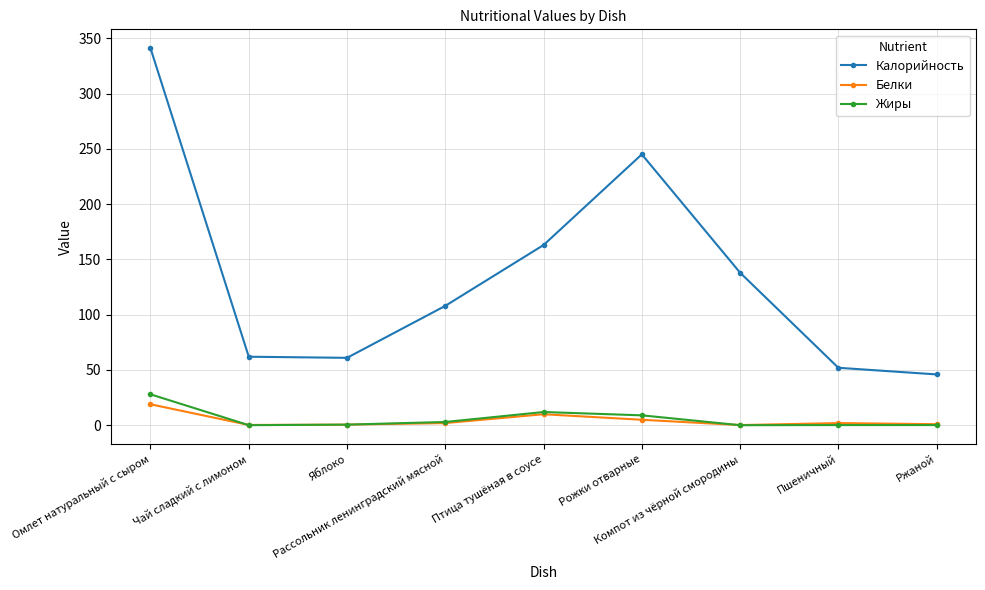

Does the chart display data point markers on the line(s)?

Yes